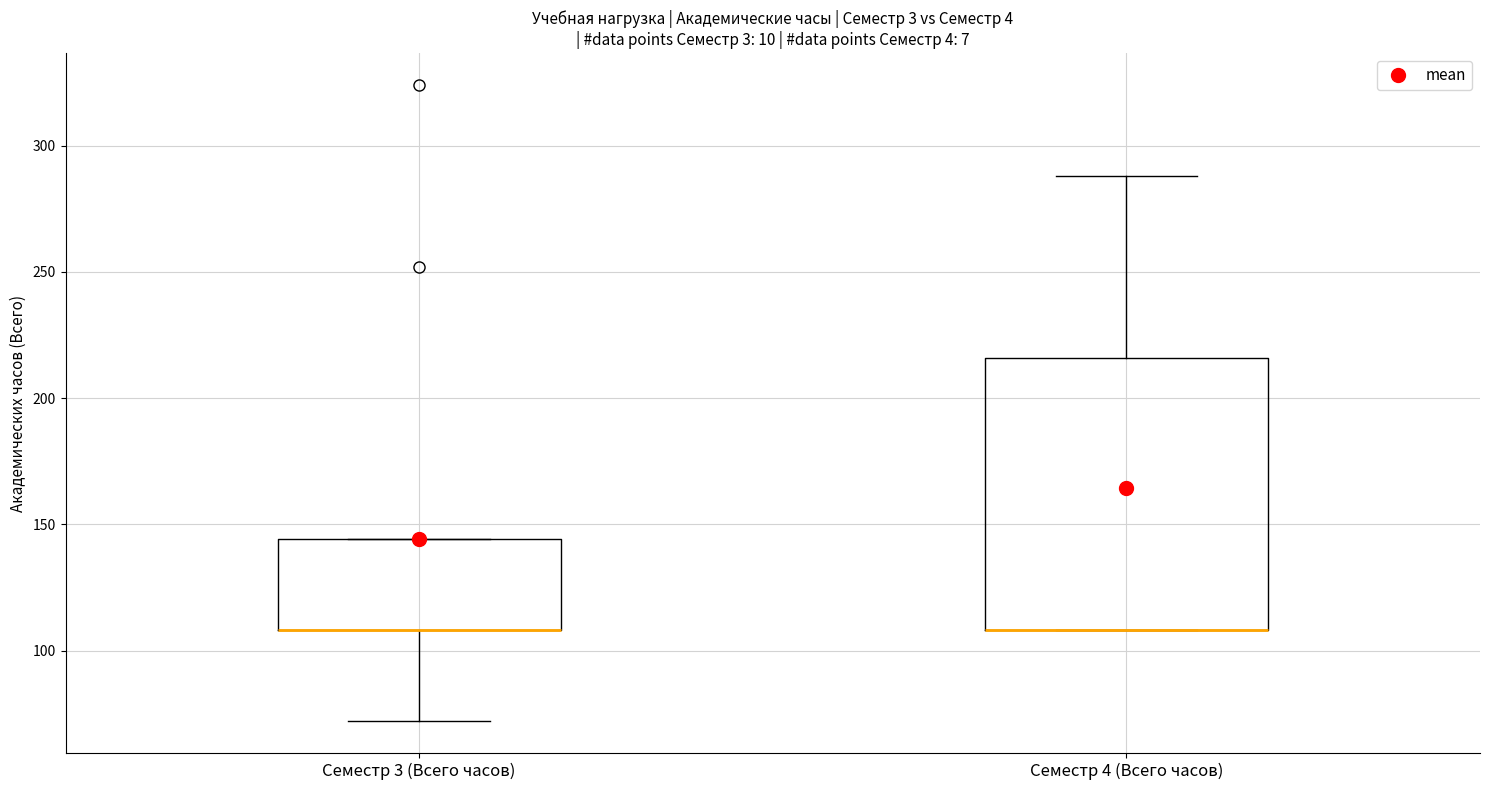

Reading left to right, transcribe this box plot: for each box, give where its median line is, the range the box spans, and where its two whiskers end, as read against the y-axis. The values are not printed on the chart, so give them approximately, as read against the axis.

Семестр 3 (Всего часов): median 110 (drawn on the box's lower edge), box 110 to 145, whiskers 70 to 145
Семестр 4 (Всего часов): median 110 (drawn on the box's lower edge), box 110 to 215, whiskers 110 to 290